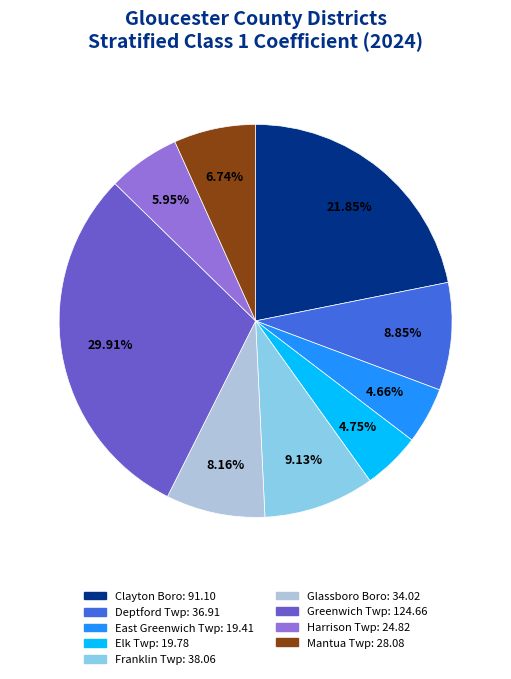

Does any single category account for the majority?

No